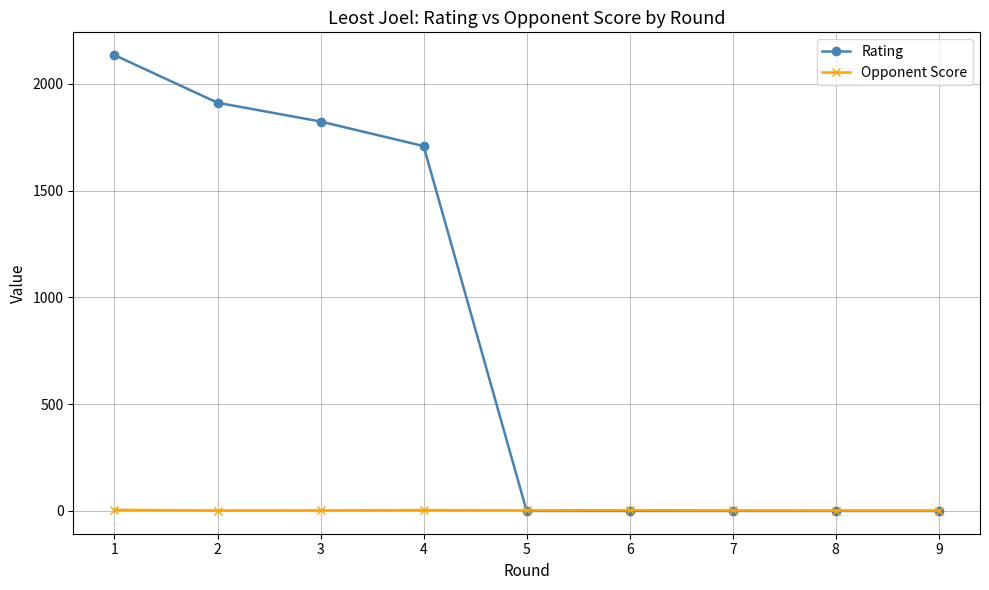

The value of Rating at 6 is 0.0. True or false?

True